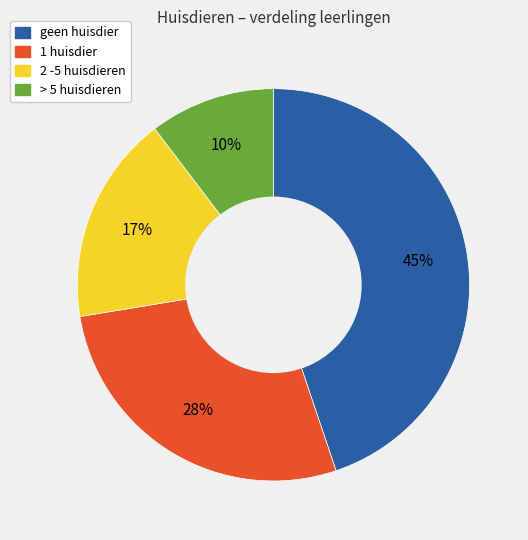

Does any single category account for the majority?

No